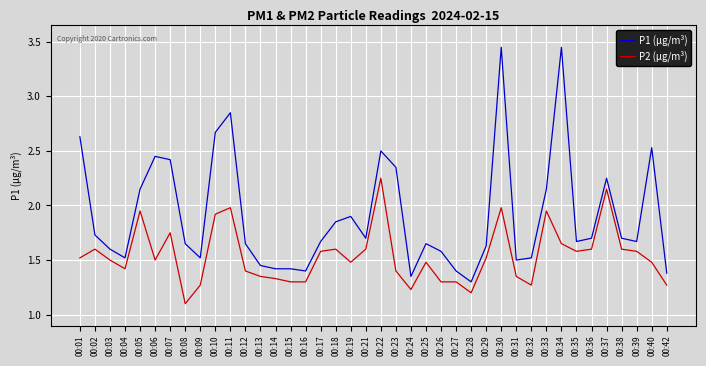

The value of P2 (µg/m³) at 00:27 is 1.3. True or false?

True